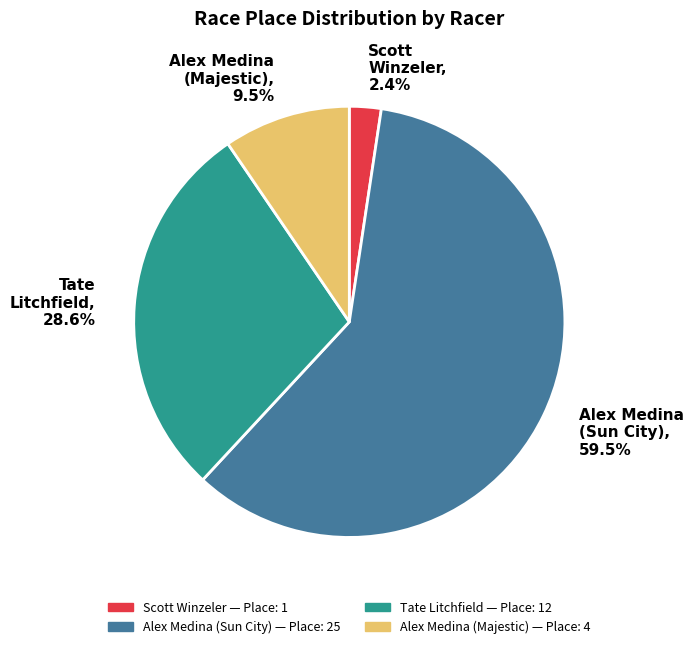

Does Alex Medina (Sun City) represent more than half of the total?

Yes